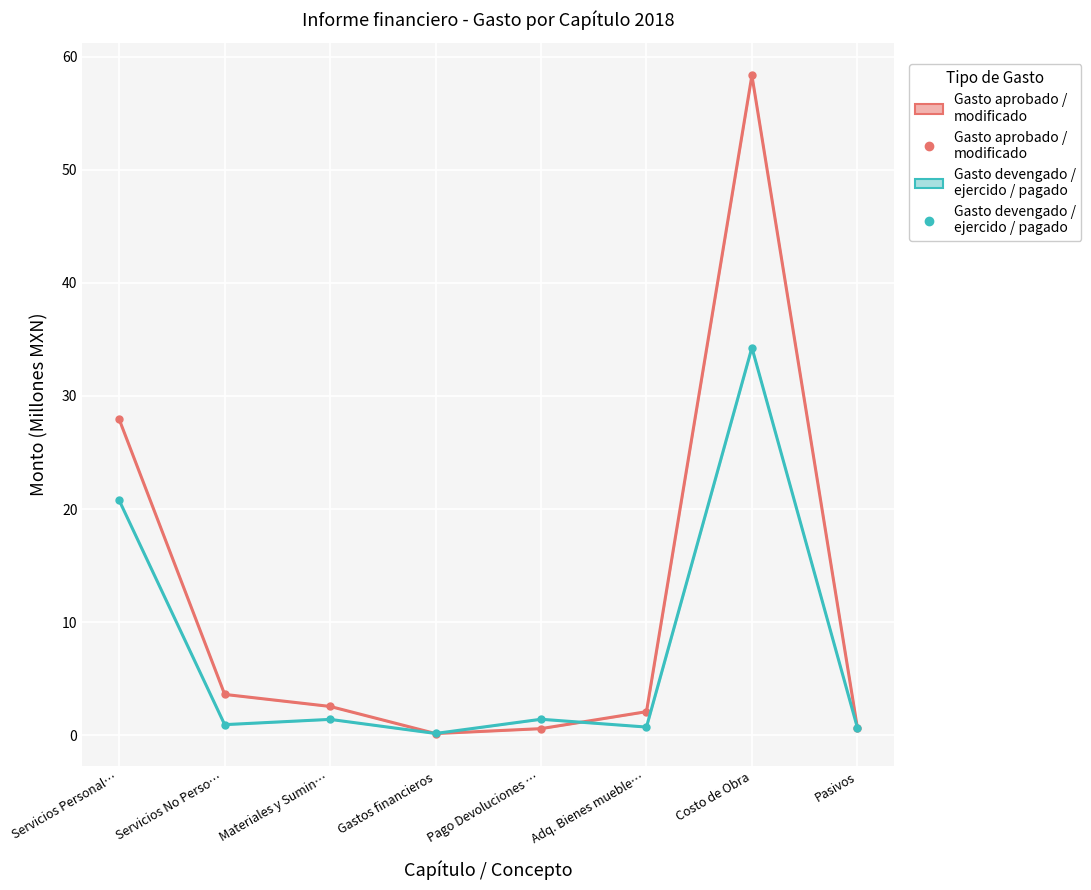

The Gasto aprobado / modificado series shows 1.1 at Pago Devoluciones …. True or false?

False